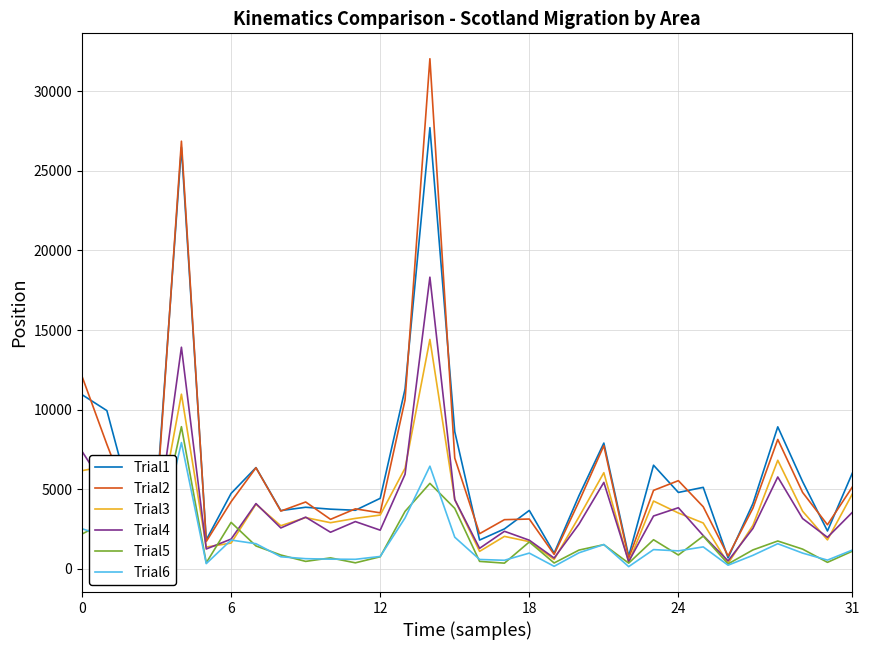

What is the greatest value displayed?

32040